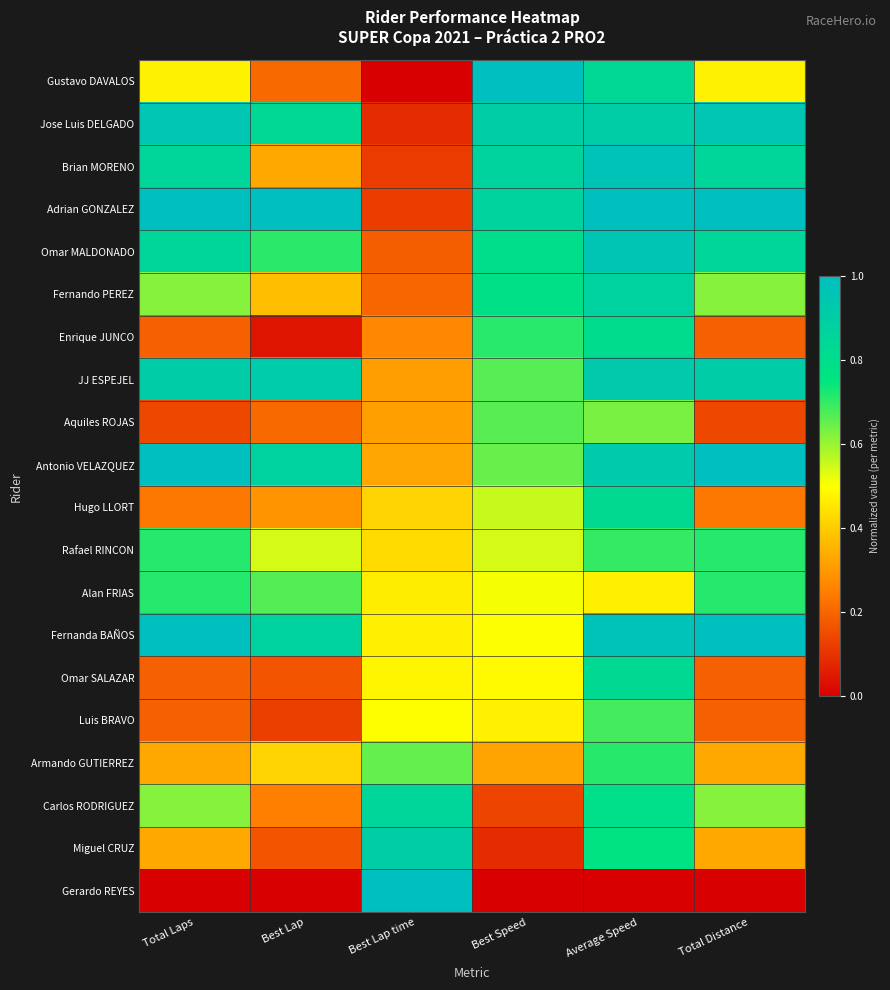

At which category does the chart reach its minimum across all series?

Best Lap time